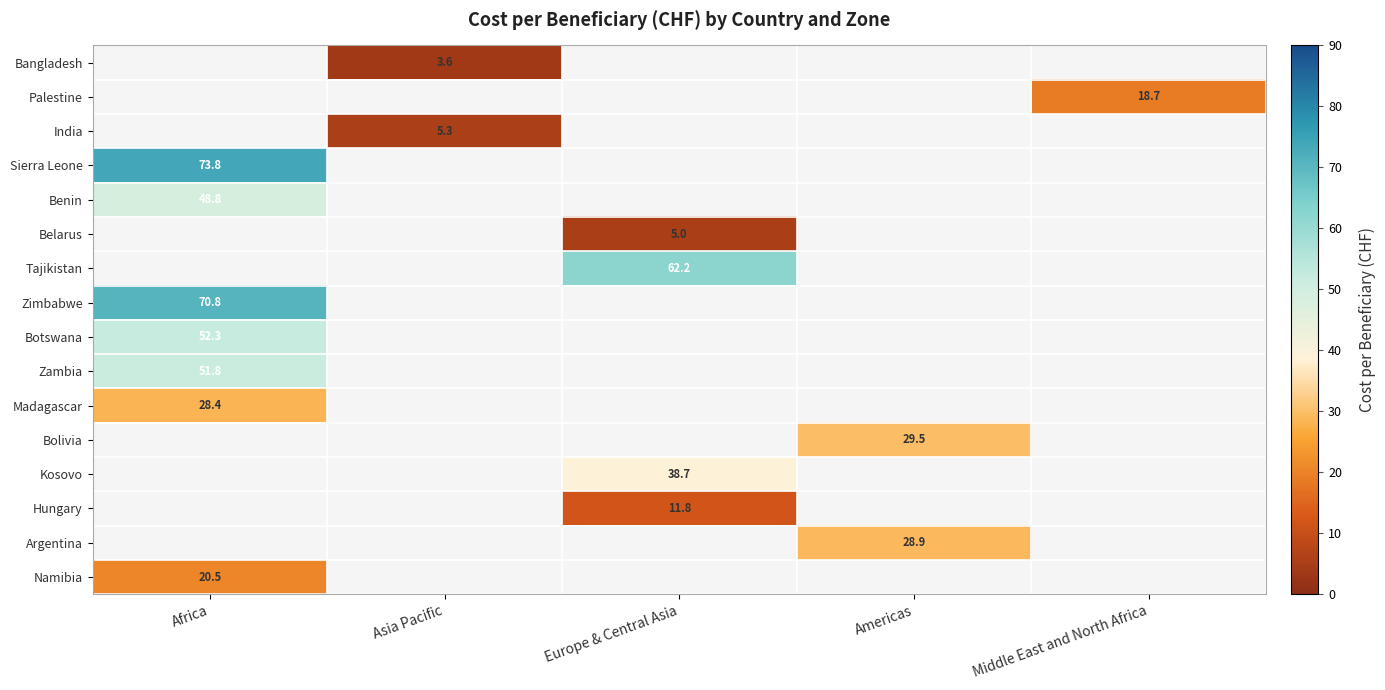

True or false: Kosovo has a value of 38.7 at Europe & Central Asia.

True